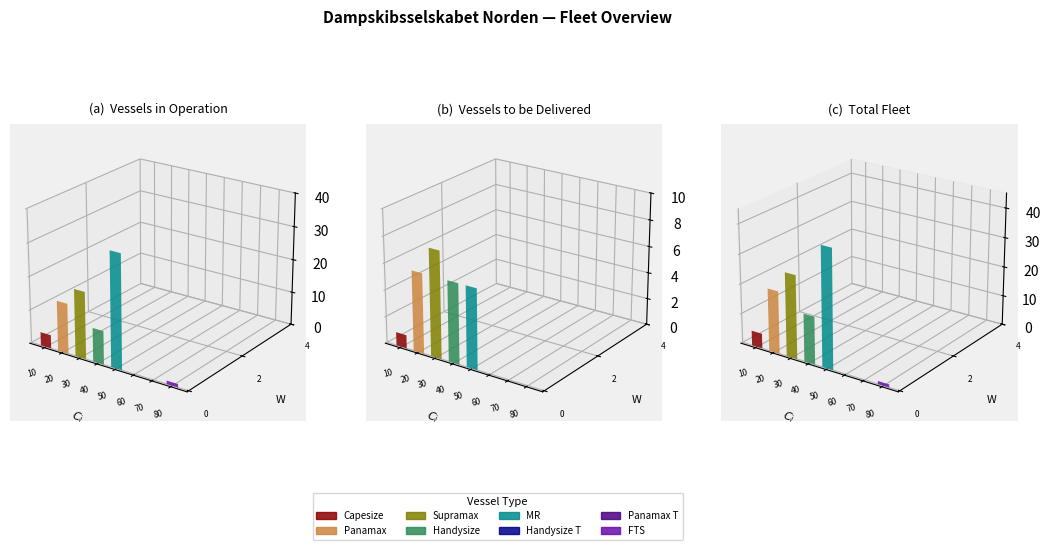

What value does the in_operation series have at 7?

1